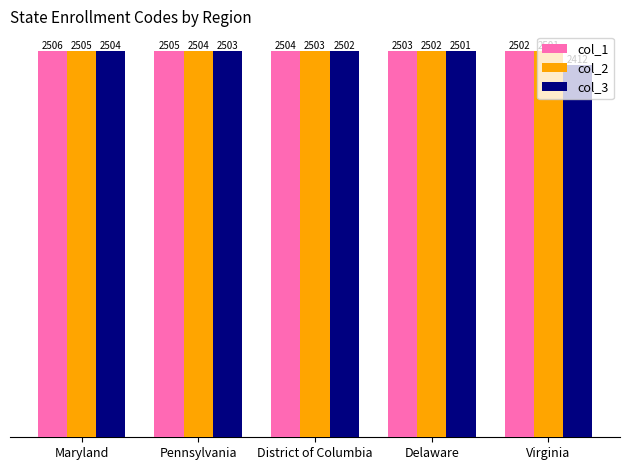

Which series changed the most between Maryland and Virginia?

col_3